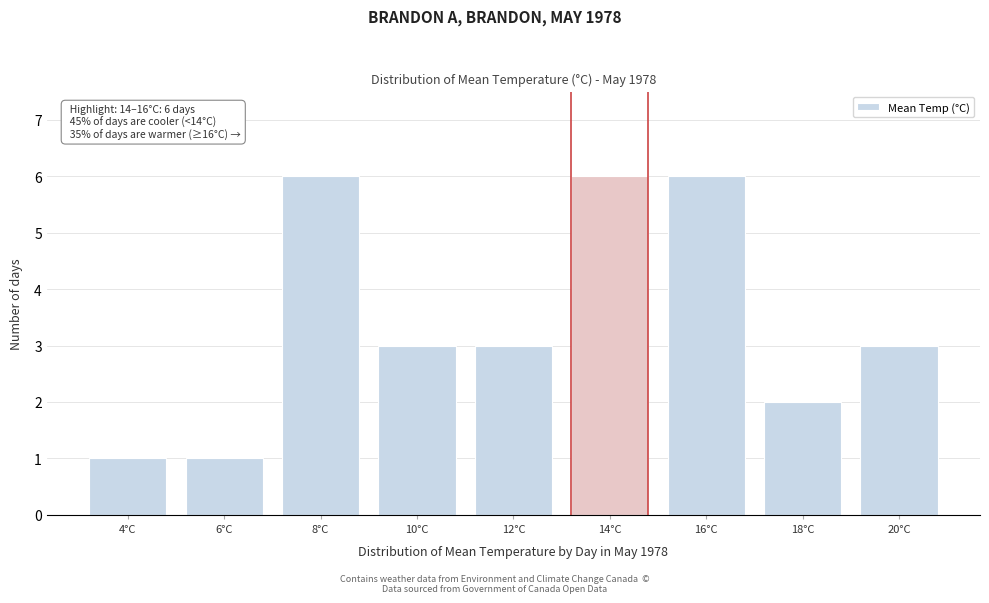

Reading right to left, transcribe all the data shown in this chart.

3	2	6	6	3	3	6	1	1